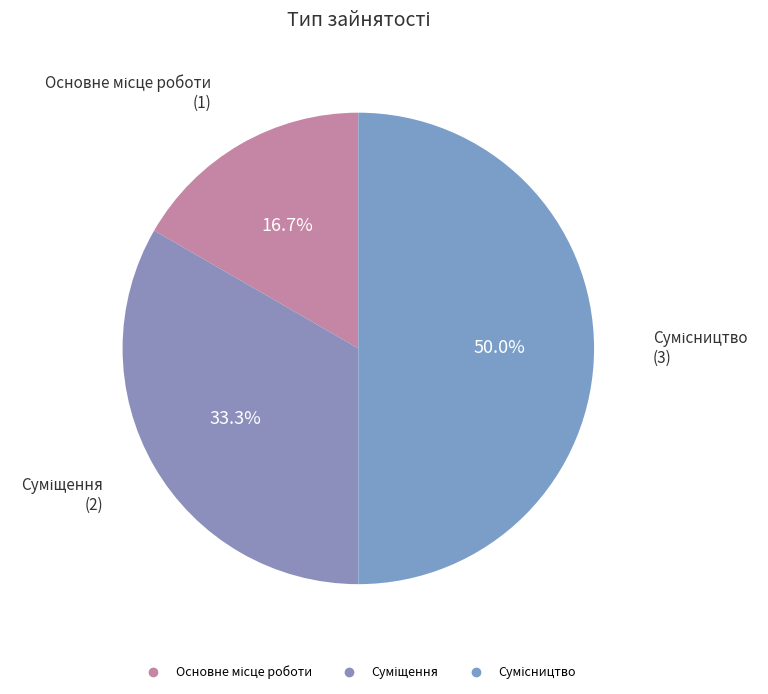

How many segments does this pie chart have?

3